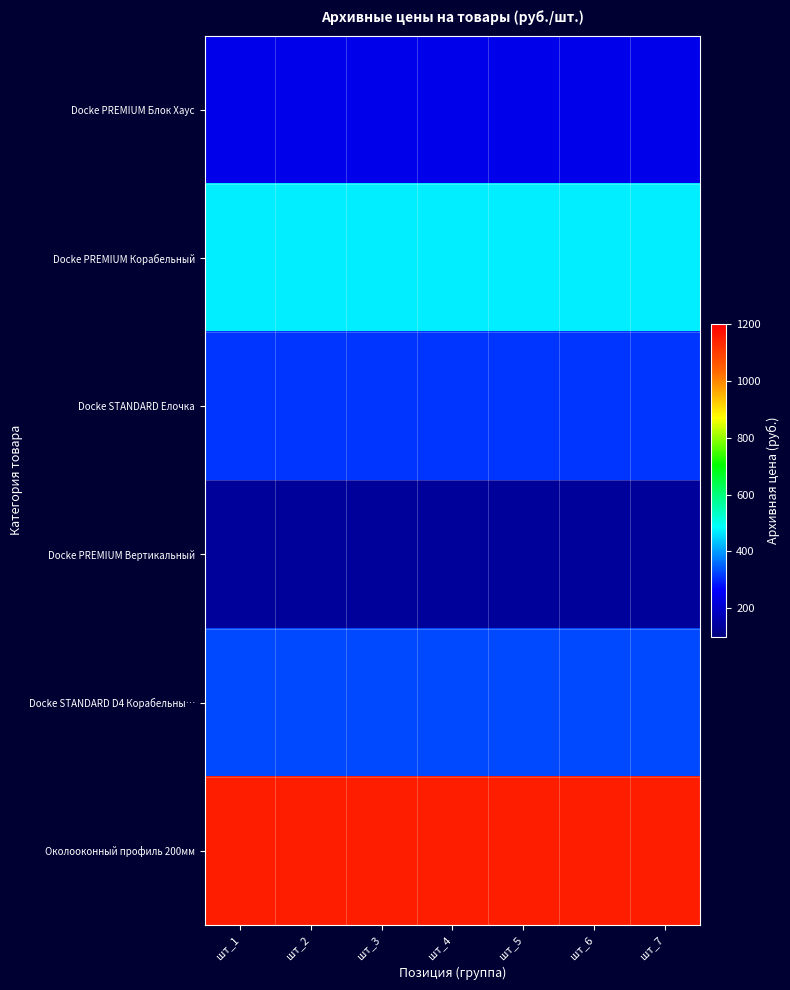

Reading right to left, transcribe all the data shown in this chart.

Docke PREMIUM Блок Хаус: шт_7=239	шт_6=239	шт_5=239	шт_4=239	шт_3=239	шт_2=239	шт_1=239
Docke PREMIUM Корабельный: шт_7=470	шт_6=470	шт_5=470	шт_4=470	шт_3=470	шт_2=470	шт_1=470
Docke STANDARD Елочка: шт_7=312	шт_6=312	шт_5=312	шт_4=312	шт_3=312	шт_2=312	шт_1=312
Docke PREMIUM Вертикальный: шт_7=136	шт_6=136	шт_5=136	шт_4=136	шт_3=136	шт_2=136	шт_1=136
Docke STANDARD D4 Корабельны…: шт_7=330	шт_6=330	шт_5=330	шт_4=330	шт_3=330	шт_2=330	шт_1=330
Околооконный профиль 200мм: шт_7=1150	шт_6=1150	шт_5=1150	шт_4=1150	шт_3=1150	шт_2=1150	шт_1=1150